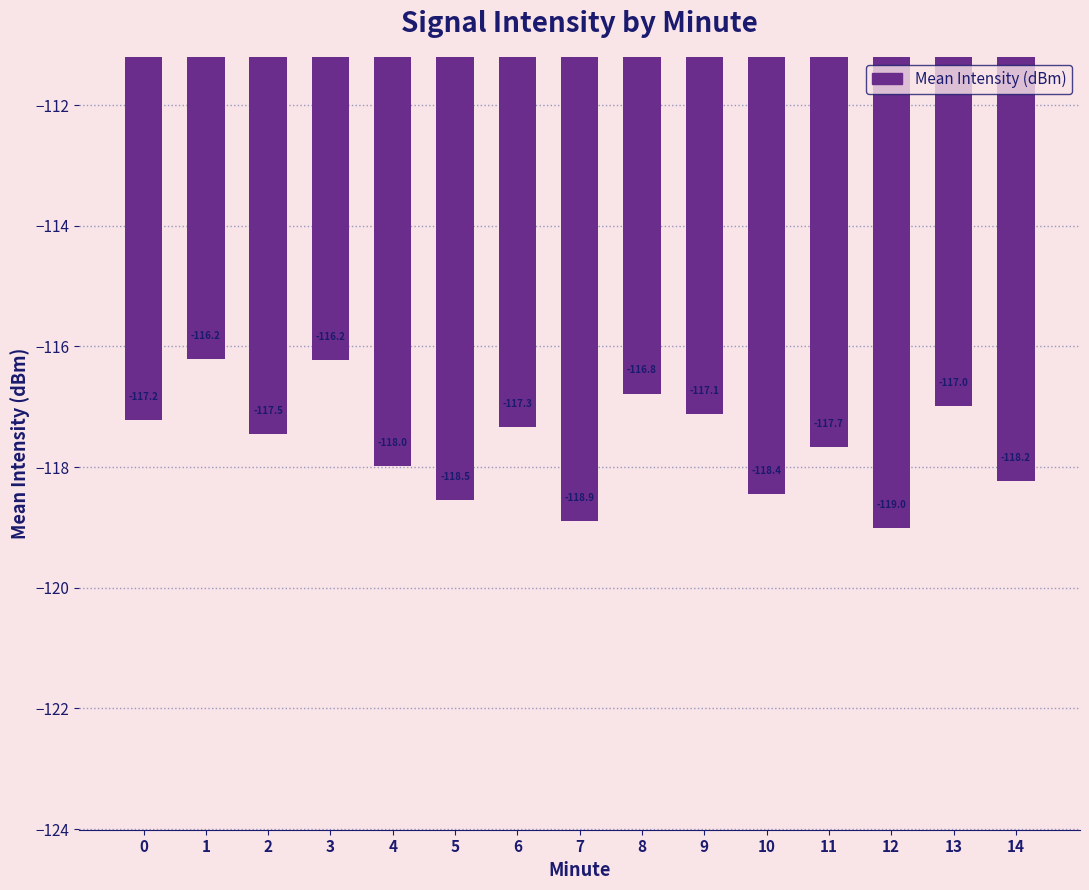

Where does the data first go above -117?

1